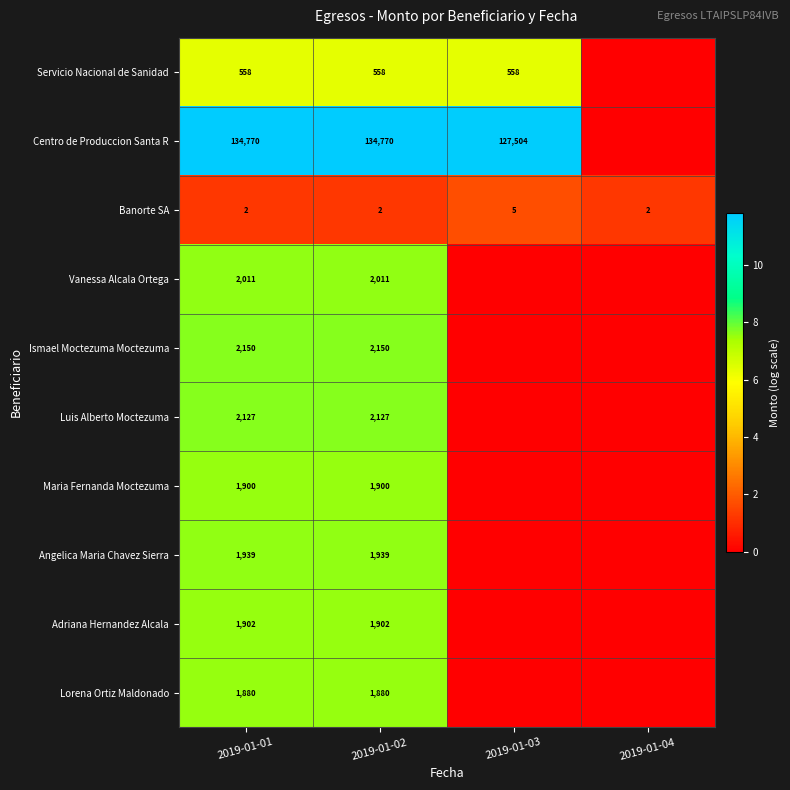

What is the approximate value of Banorte SA at 2019-01-03?

5